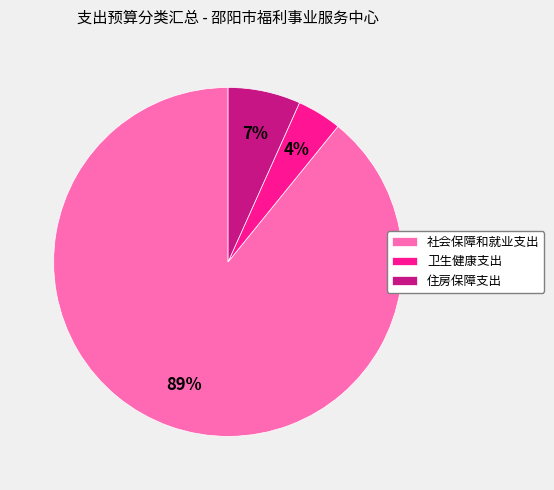

To the nearest percent, what is the difference between the largest and smallest slice percentages?

85%